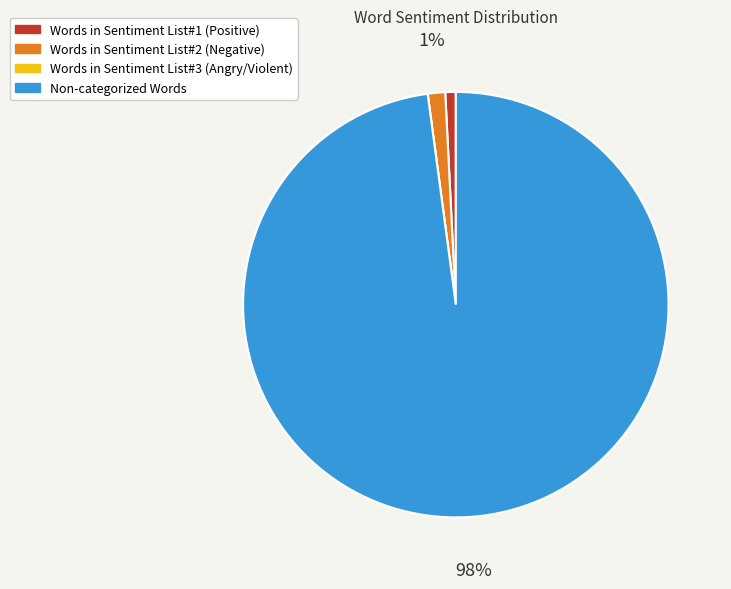

To the nearest percent, what is the average slice percentage?

25%